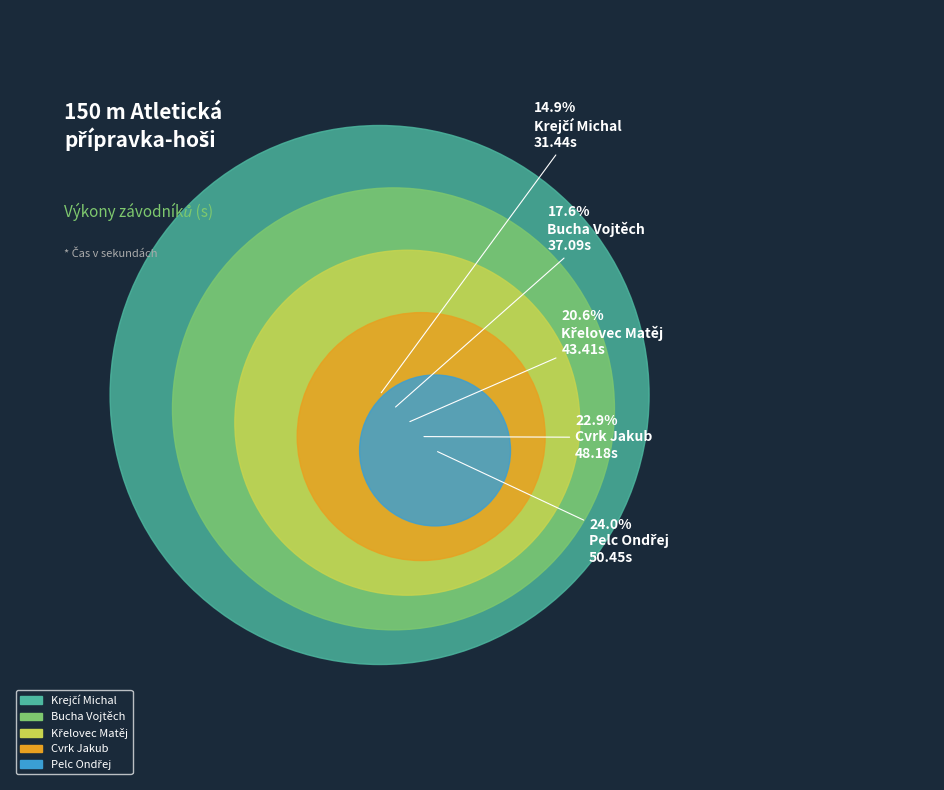

To the nearest percent, what portion does Krejčí Michal represent?

15%